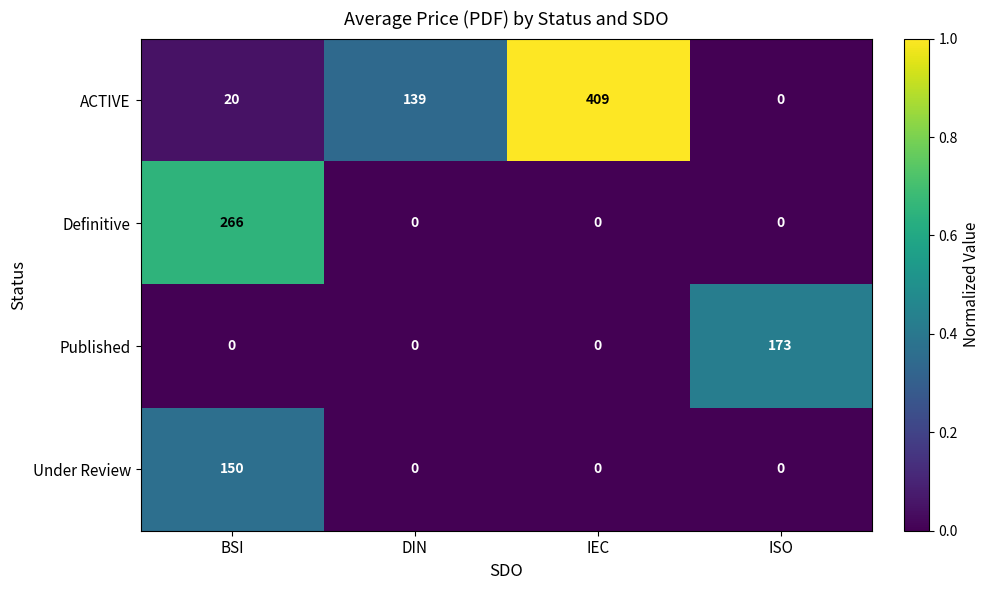

Reading left to right, extract all data points from this chart.

ACTIVE: 20	139	409	0
Definitive: 266	0	0	0
Published: 0	0	0	173
Under Review: 150	0	0	0